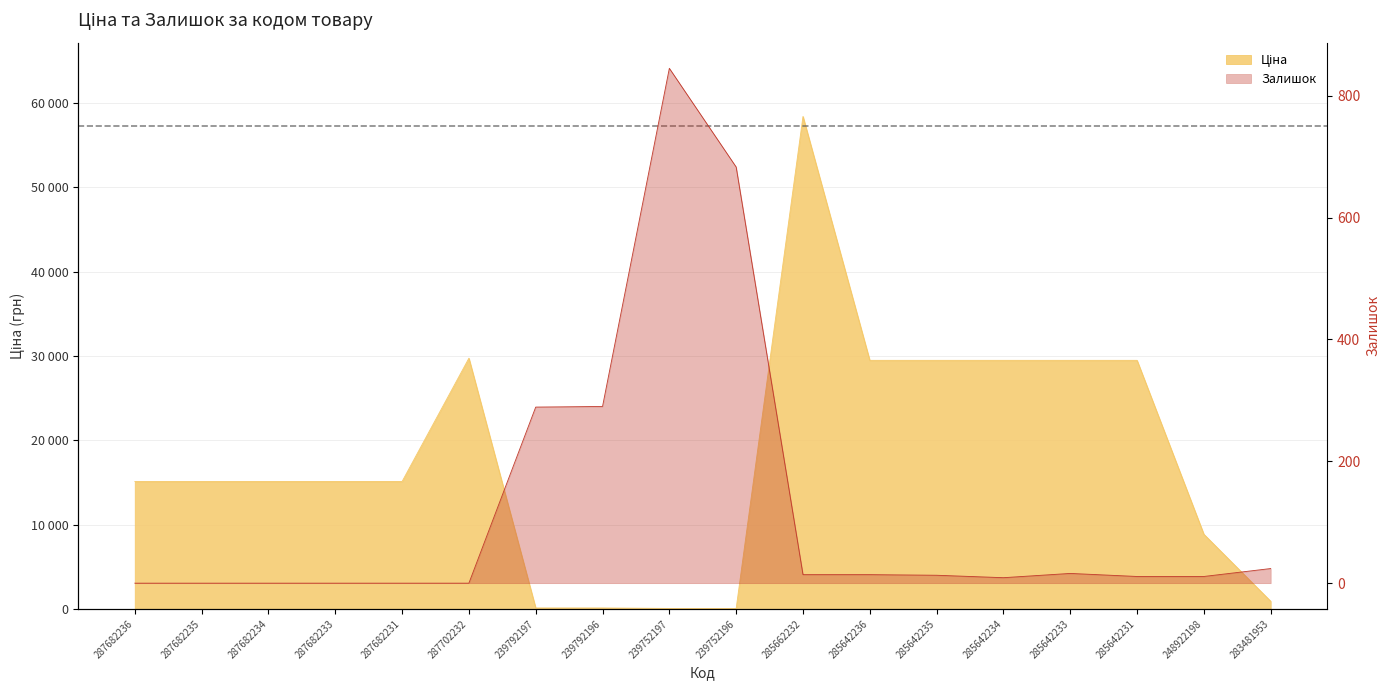

What is the maximum value for Ціна?

58426.5